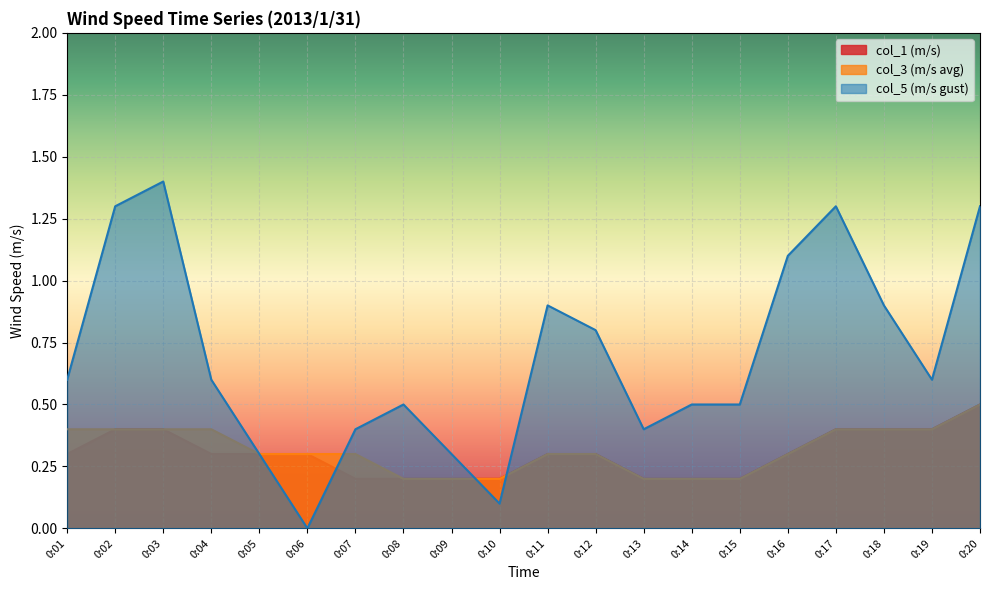

The col_3 (m/s avg) series shows 0.2 at 0:08. True or false?

True